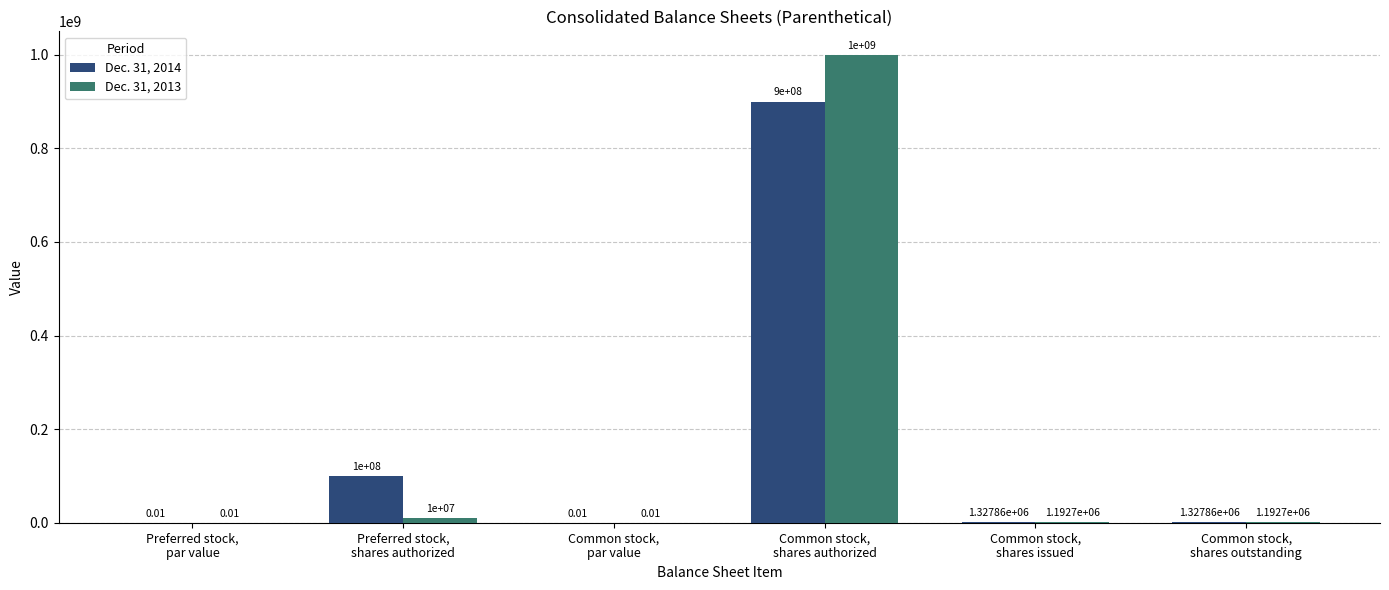

What are all the series names shown in the legend?

Dec. 31, 2014, Dec. 31, 2013